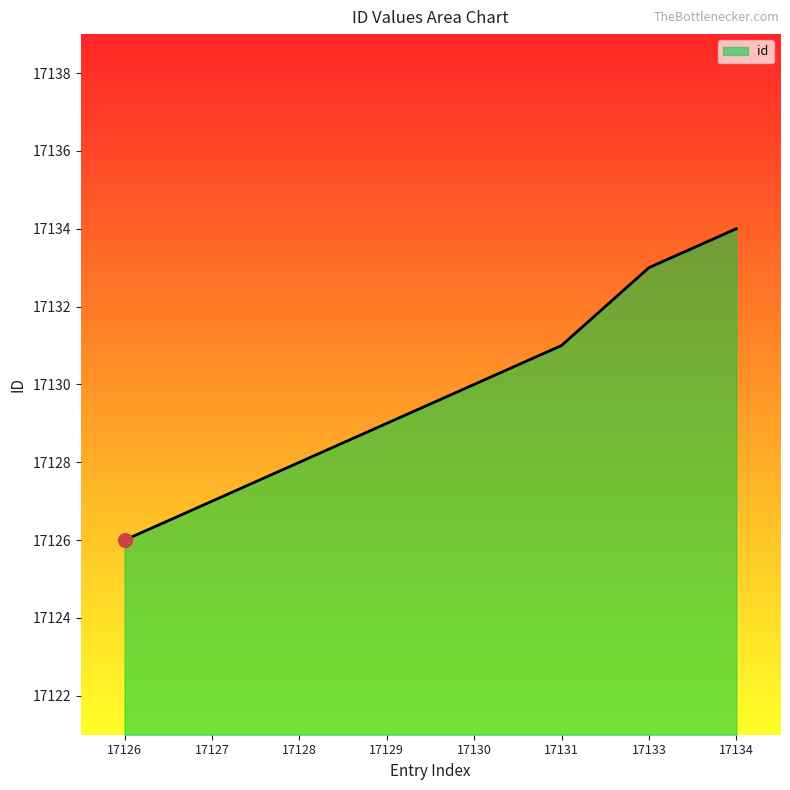

Rank the categories by value from lowest to highest.

17126, 17127, 17128, 17129, 17130, 17131, 17133, 17134